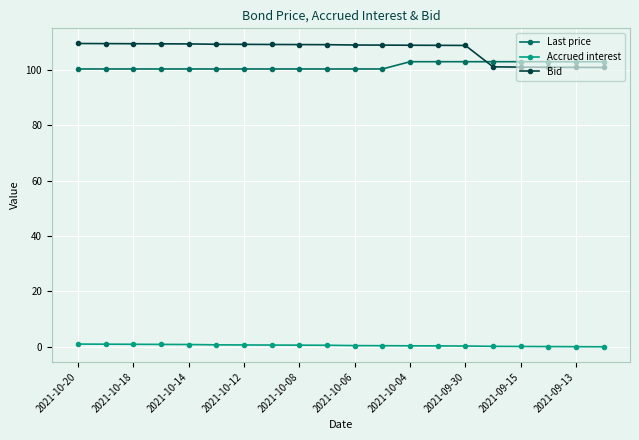

True or false: Bid and Accrued interest cross at least once.

False